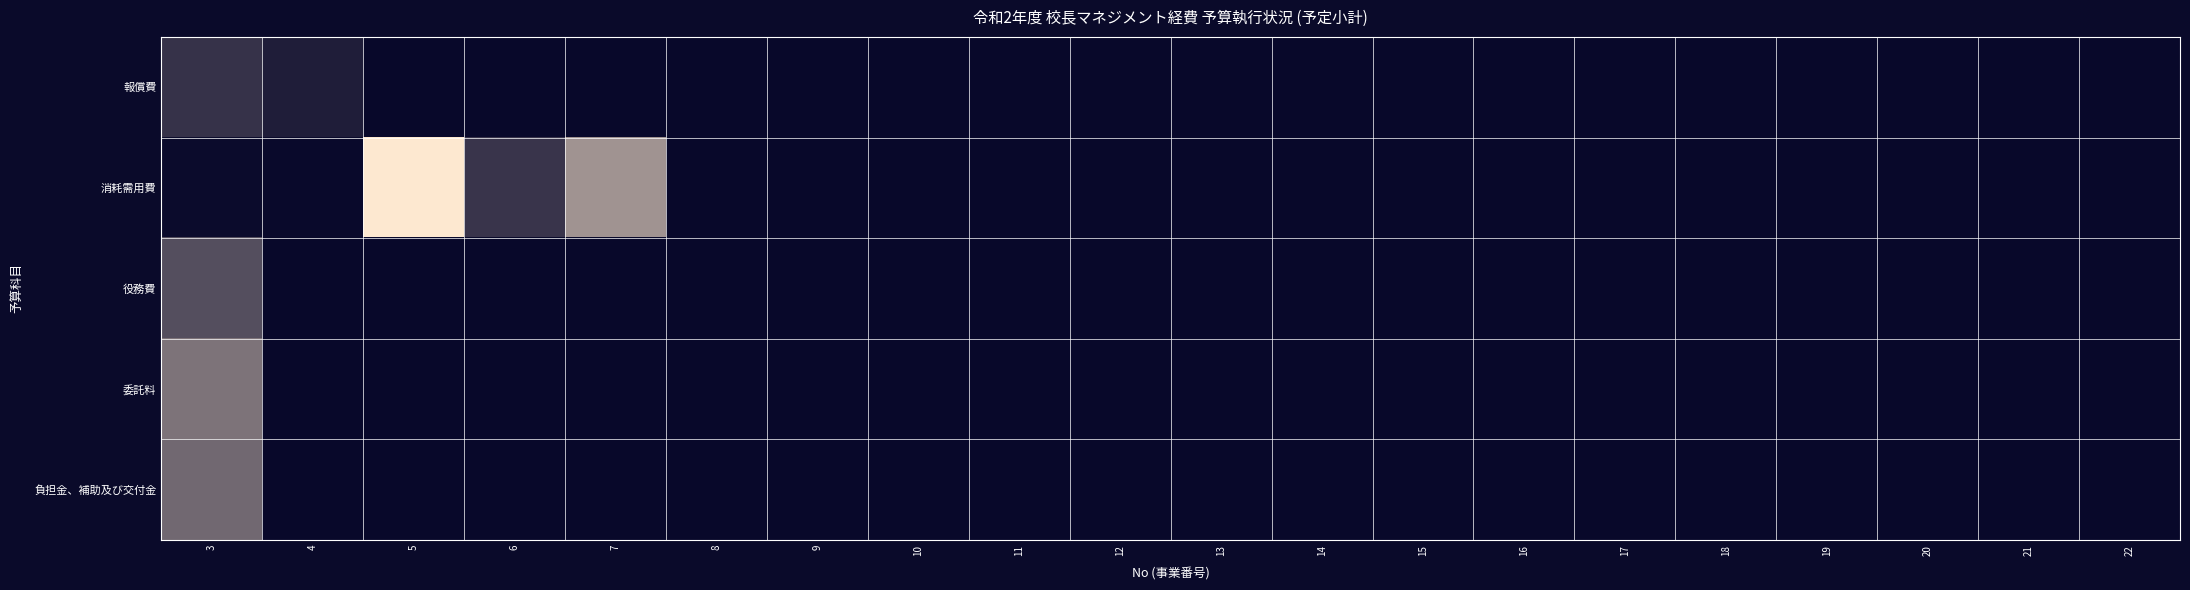

How many series are shown in this chart?

5